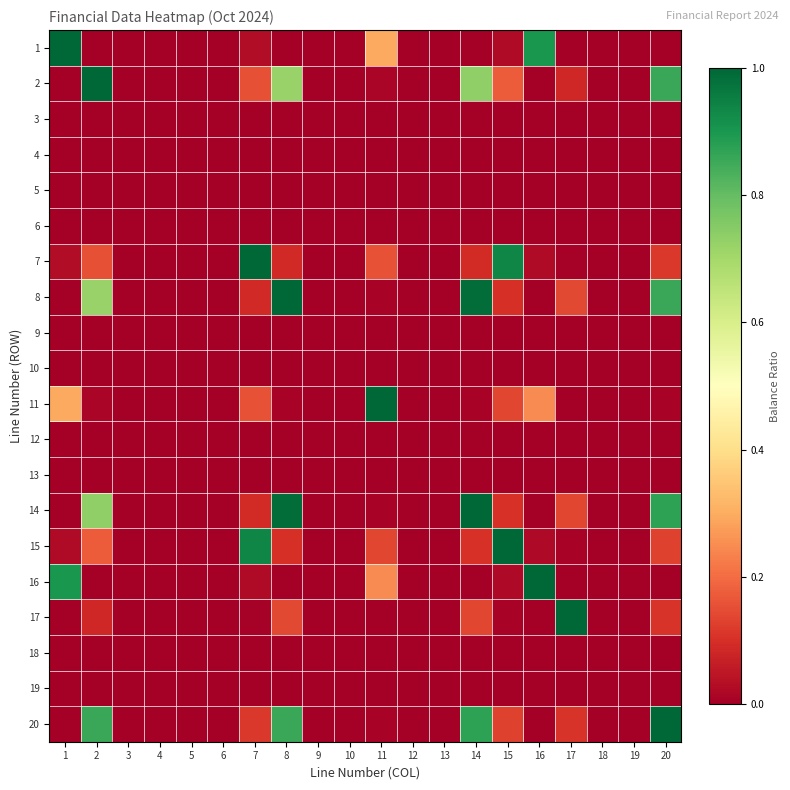

Reading left to right, what are all the values shown in this chart?

1: 1=1.0	2=0.0	3=0.0	4=0.0	5=0.0	6=0.0	7=0.0	8=0.0	9=0.0	10=0.0	11=0.3	12=0.0	13=0.0	14=0.0	15=0.0	16=0.9	17=0.0	18=0.0	19=0.0	20=0.0
2: 1=0.0	2=1.0	3=0.0	4=0.0	5=0.0	6=0.0	7=0.2	8=0.7	9=0.0	10=0.0	11=0.0	12=0.0	13=0.0	14=0.7	15=0.2	16=0.0	17=0.1	18=0.0	19=0.0	20=0.9
3: 1=0.0	2=0.0	3=0.0	4=0.0	5=0.0	6=0.0	7=0.0	8=0.0	9=0.0	10=0.0	11=0.0	12=0.0	13=0.0	14=0.0	15=0.0	16=0.0	17=0.0	18=0.0	19=0.0	20=0.0
4: 1=0.0	2=0.0	3=0.0	4=0.0	5=0.0	6=0.0	7=0.0	8=0.0	9=0.0	10=0.0	11=0.0	12=0.0	13=0.0	14=0.0	15=0.0	16=0.0	17=0.0	18=0.0	19=0.0	20=0.0
5: 1=0.0	2=0.0	3=0.0	4=0.0	5=0.0	6=0.0	7=0.0	8=0.0	9=0.0	10=0.0	11=0.0	12=0.0	13=0.0	14=0.0	15=0.0	16=0.0	17=0.0	18=0.0	19=0.0	20=0.0
6: 1=0.0	2=0.0	3=0.0	4=0.0	5=0.0	6=0.0	7=0.0	8=0.0	9=0.0	10=0.0	11=0.0	12=0.0	13=0.0	14=0.0	15=0.0	16=0.0	17=0.0	18=0.0	19=0.0	20=0.0
7: 1=0.0	2=0.2	3=0.0	4=0.0	5=0.0	6=0.0	7=1.0	8=0.1	9=0.0	10=0.0	11=0.2	12=0.0	13=0.0	14=0.1	15=0.9	16=0.0	17=0.0	18=0.0	19=0.0	20=0.1
8: 1=0.0	2=0.7	3=0.0	4=0.0	5=0.0	6=0.0	7=0.1	8=1.0	9=0.0	10=0.0	11=0.0	12=0.0	13=0.0	14=1.0	15=0.1	16=0.0	17=0.1	18=0.0	19=0.0	20=0.9
9: 1=0.0	2=0.0	3=0.0	4=0.0	5=0.0	6=0.0	7=0.0	8=0.0	9=0.0	10=0.0	11=0.0	12=0.0	13=0.0	14=0.0	15=0.0	16=0.0	17=0.0	18=0.0	19=0.0	20=0.0
10: 1=0.0	2=0.0	3=0.0	4=0.0	5=0.0	6=0.0	7=0.0	8=0.0	9=0.0	10=0.0	11=0.0	12=0.0	13=0.0	14=0.0	15=0.0	16=0.0	17=0.0	18=0.0	19=0.0	20=0.0
11: 1=0.3	2=0.0	3=0.0	4=0.0	5=0.0	6=0.0	7=0.2	8=0.0	9=0.0	10=0.0	11=1.0	12=0.0	13=0.0	14=0.0	15=0.1	16=0.2	17=0.0	18=0.0	19=0.0	20=0.0
12: 1=0.0	2=0.0	3=0.0	4=0.0	5=0.0	6=0.0	7=0.0	8=0.0	9=0.0	10=0.0	11=0.0	12=0.0	13=0.0	14=0.0	15=0.0	16=0.0	17=0.0	18=0.0	19=0.0	20=0.0
13: 1=0.0	2=0.0	3=0.0	4=0.0	5=0.0	6=0.0	7=0.0	8=0.0	9=0.0	10=0.0	11=0.0	12=0.0	13=0.0	14=0.0	15=0.0	16=0.0	17=0.0	18=0.0	19=0.0	20=0.0
14: 1=0.0	2=0.7	3=0.0	4=0.0	5=0.0	6=0.0	7=0.1	8=1.0	9=0.0	10=0.0	11=0.0	12=0.0	13=0.0	14=1.0	15=0.1	16=0.0	17=0.1	18=0.0	19=0.0	20=0.9
15: 1=0.0	2=0.2	3=0.0	4=0.0	5=0.0	6=0.0	7=0.9	8=0.1	9=0.0	10=0.0	11=0.1	12=0.0	13=0.0	14=0.1	15=1.0	16=0.0	17=0.0	18=0.0	19=0.0	20=0.1
16: 1=0.9	2=0.0	3=0.0	4=0.0	5=0.0	6=0.0	7=0.0	8=0.0	9=0.0	10=0.0	11=0.2	12=0.0	13=0.0	14=0.0	15=0.0	16=1.0	17=0.0	18=0.0	19=0.0	20=0.0
17: 1=0.0	2=0.1	3=0.0	4=0.0	5=0.0	6=0.0	7=0.0	8=0.1	9=0.0	10=0.0	11=0.0	12=0.0	13=0.0	14=0.1	15=0.0	16=0.0	17=1.0	18=0.0	19=0.0	20=0.1
18: 1=0.0	2=0.0	3=0.0	4=0.0	5=0.0	6=0.0	7=0.0	8=0.0	9=0.0	10=0.0	11=0.0	12=0.0	13=0.0	14=0.0	15=0.0	16=0.0	17=0.0	18=0.0	19=0.0	20=0.0
19: 1=0.0	2=0.0	3=0.0	4=0.0	5=0.0	6=0.0	7=0.0	8=0.0	9=0.0	10=0.0	11=0.0	12=0.0	13=0.0	14=0.0	15=0.0	16=0.0	17=0.0	18=0.0	19=0.0	20=0.0
20: 1=0.0	2=0.9	3=0.0	4=0.0	5=0.0	6=0.0	7=0.1	8=0.9	9=0.0	10=0.0	11=0.0	12=0.0	13=0.0	14=0.9	15=0.1	16=0.0	17=0.1	18=0.0	19=0.0	20=1.0